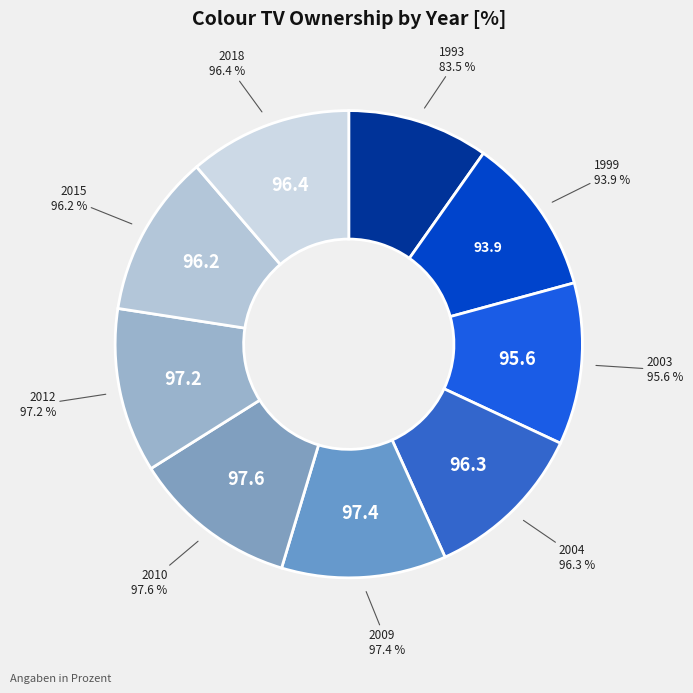

Which category has the smallest portion of the pie?

1993